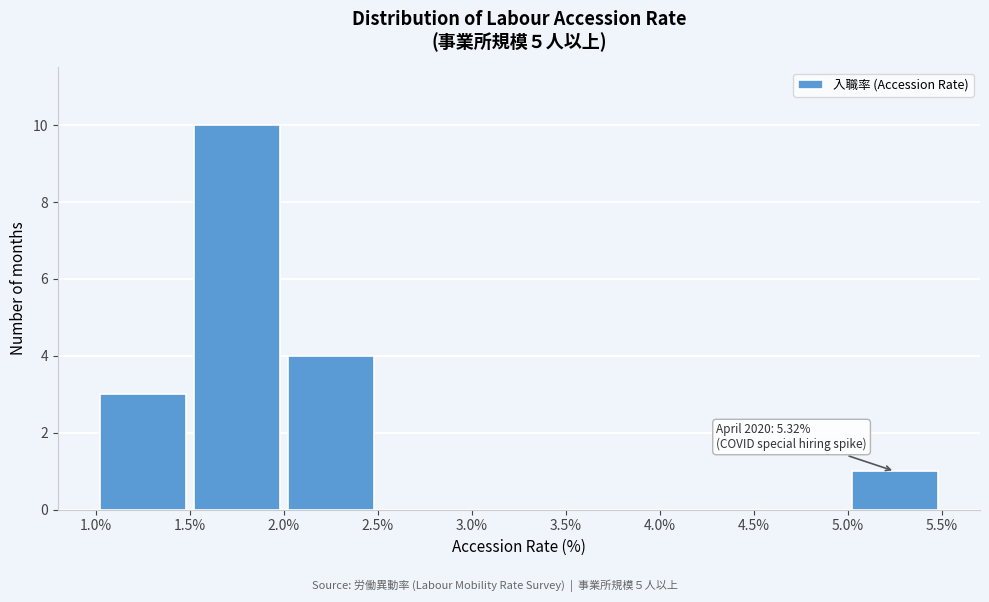

Which range on the x-axis has the tallest bar?

1.5% to 2.0%